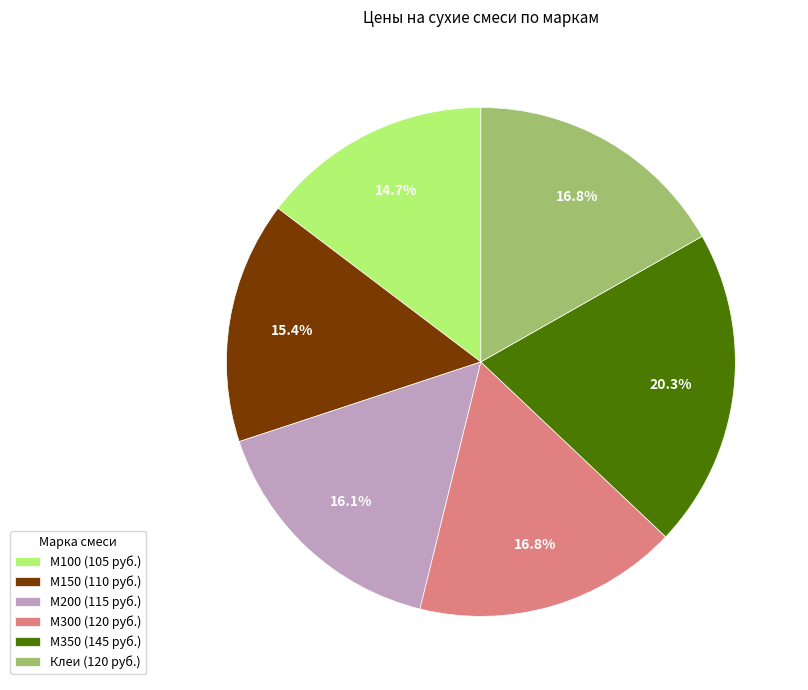

Count the number of slices in the pie.

6